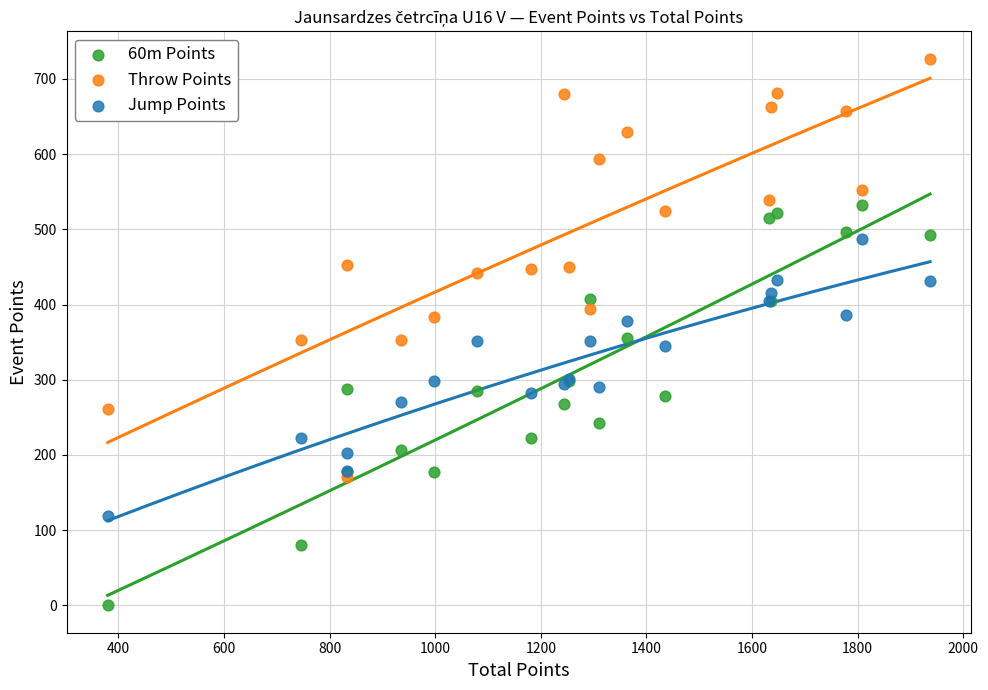

Which series reaches the minimum Y coordinate?

60m Points